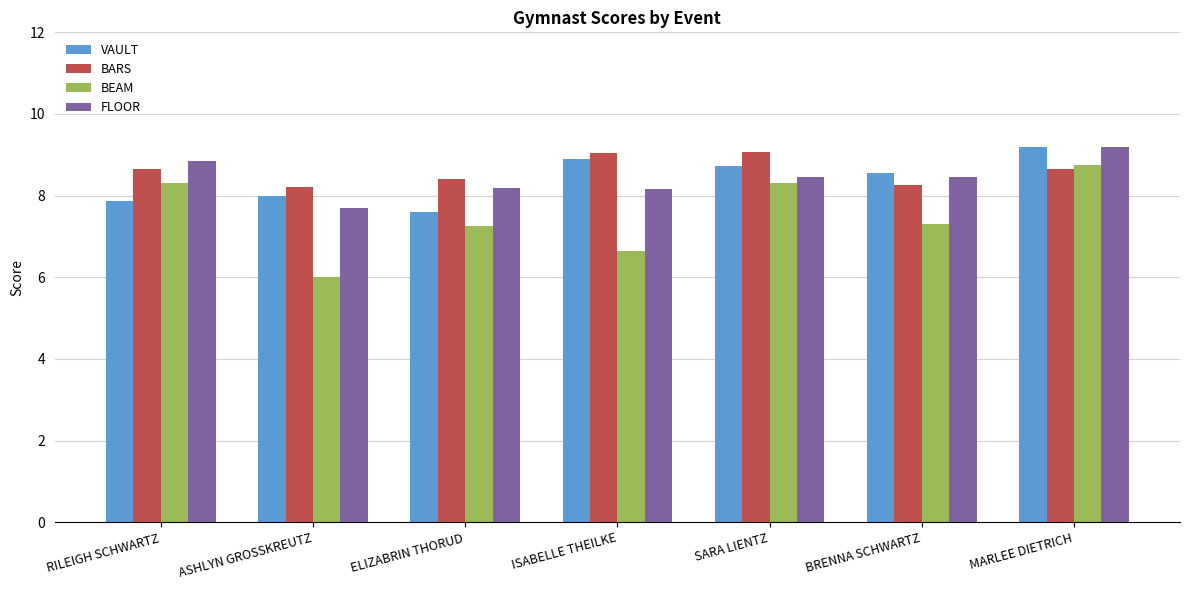

True or false: VAULT has a value of 5.1 at SARA LIENTZ.

False